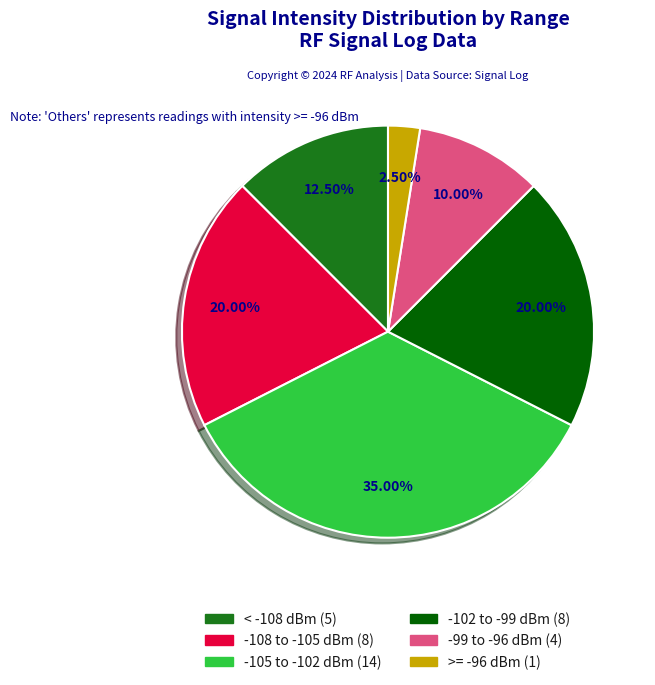

Is there a majority slice in this chart?

No